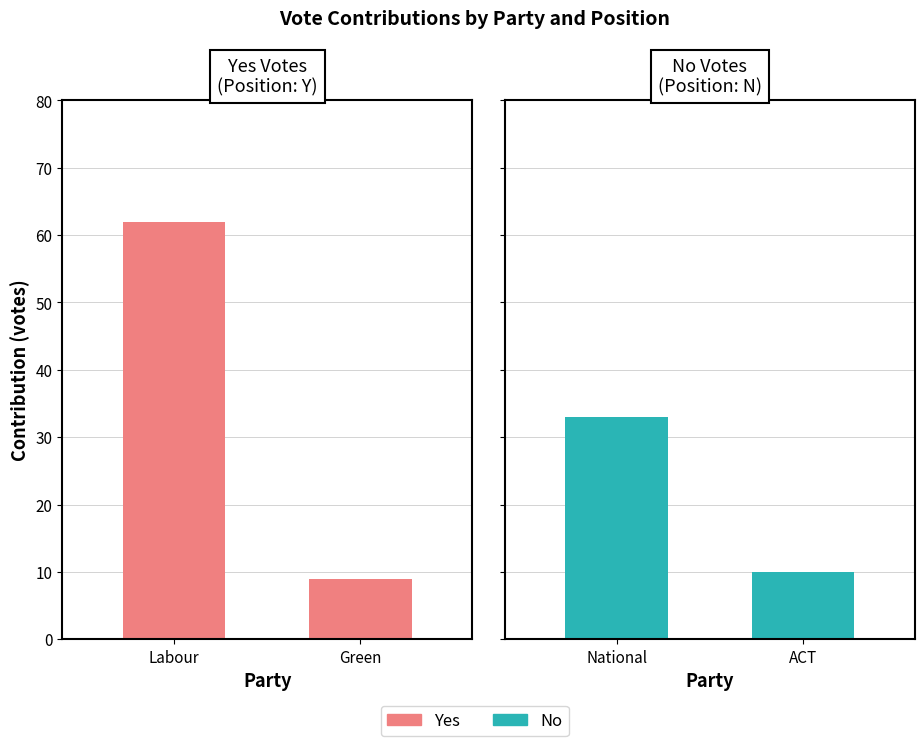

Is the value of Yes at Labour greater than the value of No at Green?

Yes